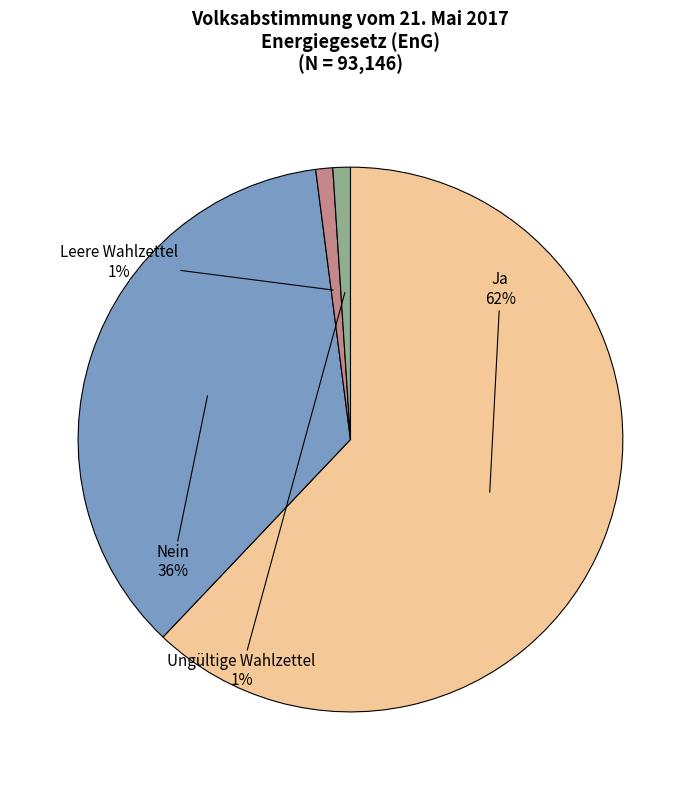

Does any single category account for the majority?

Yes